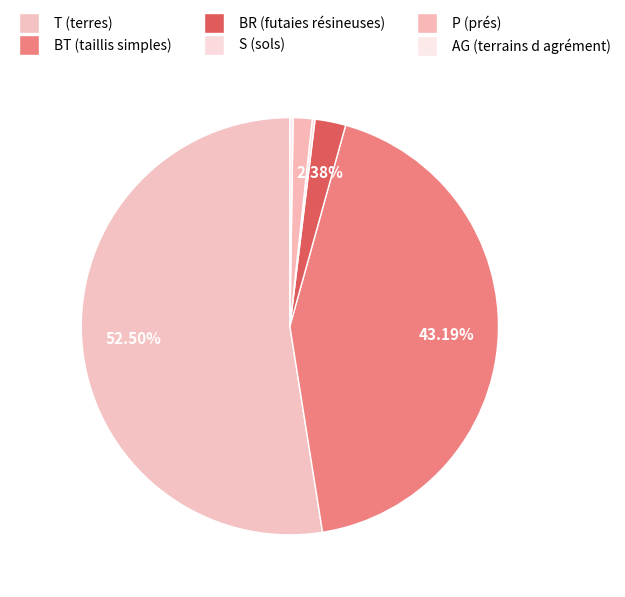

What is the ratio of the value at S (sols) to the value at BR (futaies résineuses)?

0.1